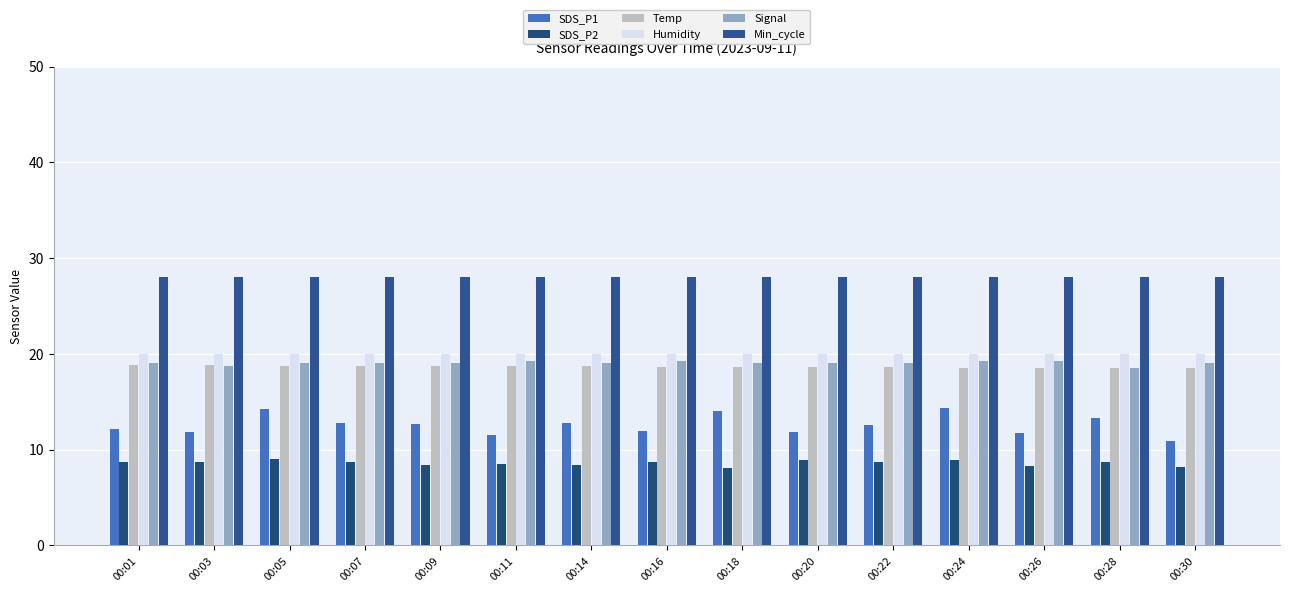

What is the value of the Humidity bar at the 15th from the left?

20.0